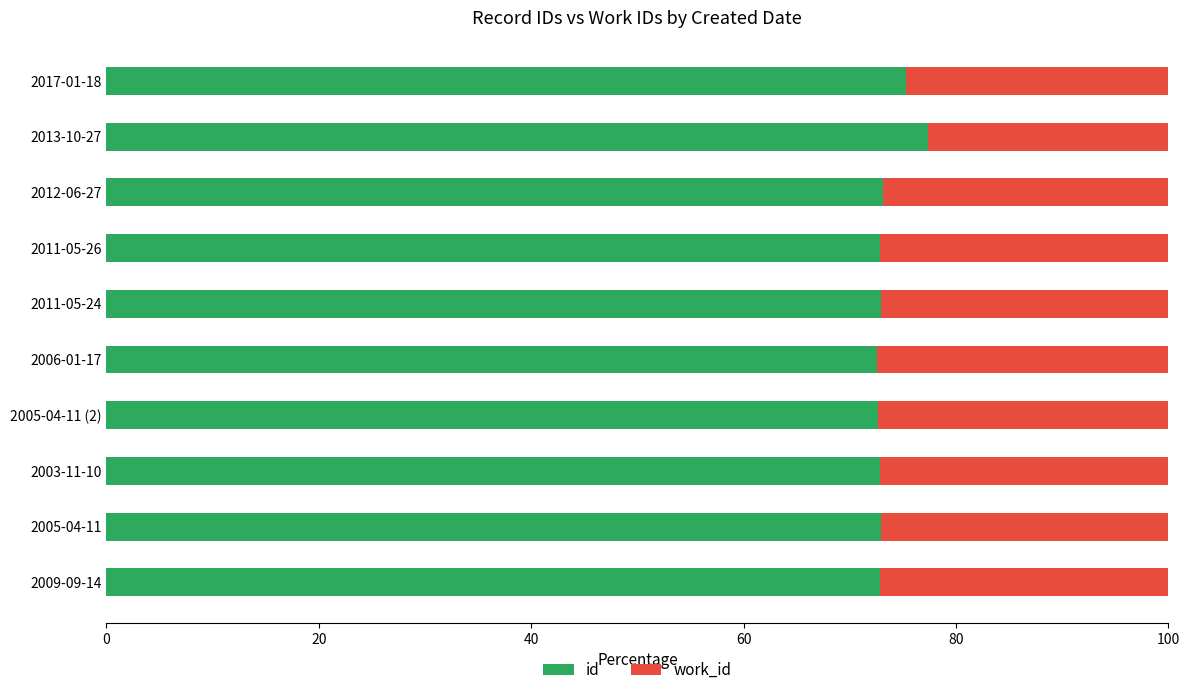

Is it true that id equals 72.9 at 2011-05-26?

True